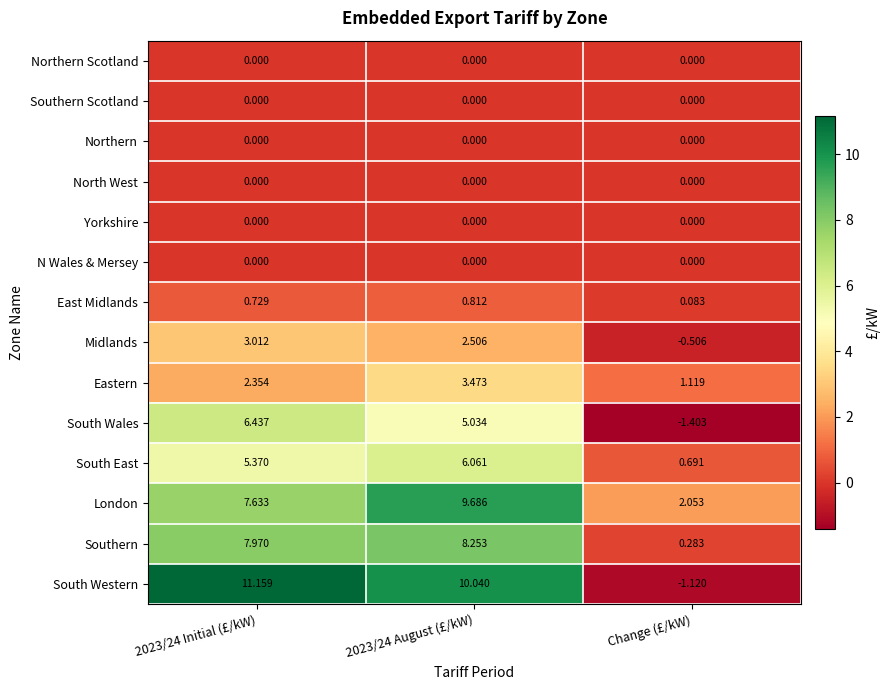

Count the number of data series in this chart.

14